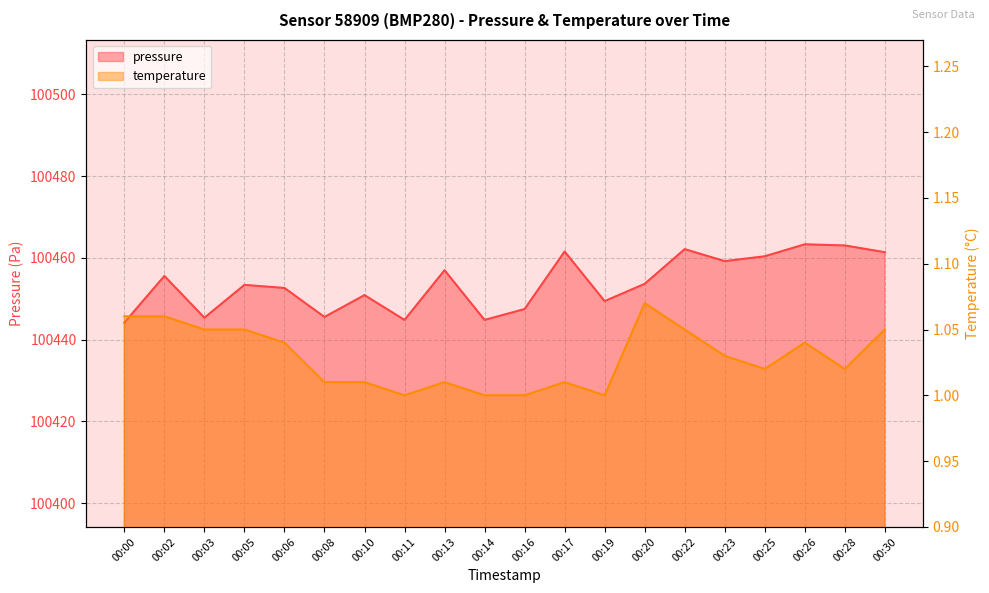

What is the smallest value displayed?

1.0